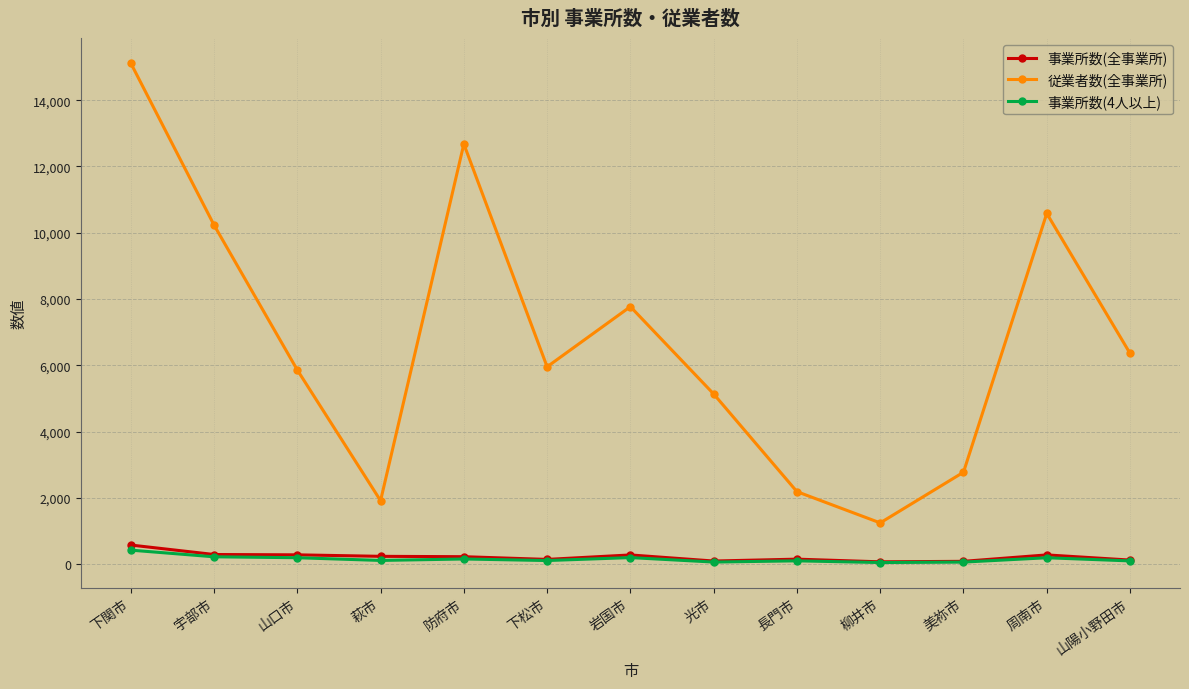

Is it true that 従業者数(全事業所) equals 2775 at 美祢市?

True